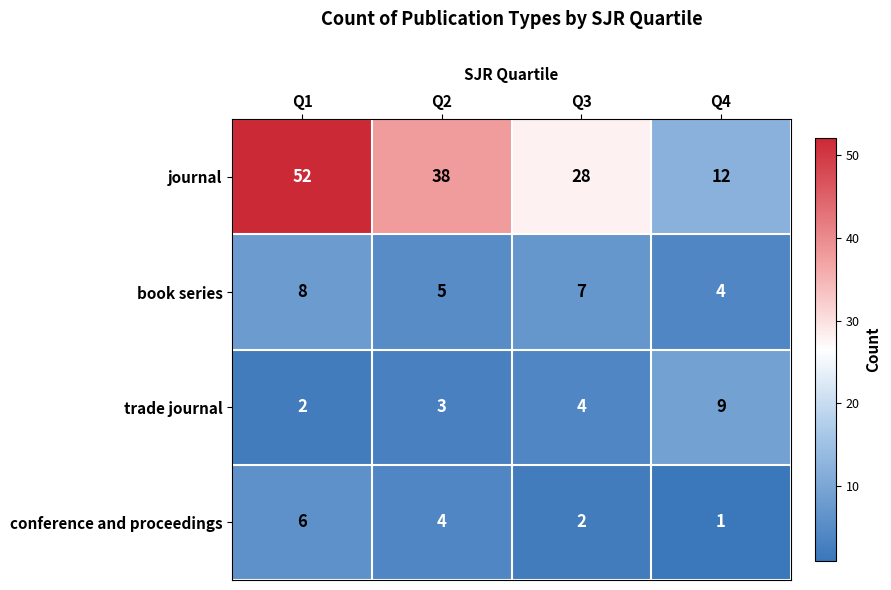

At Q2, list the series in order from largest to smallest.

journal, book series, conference and proceedings, trade journal